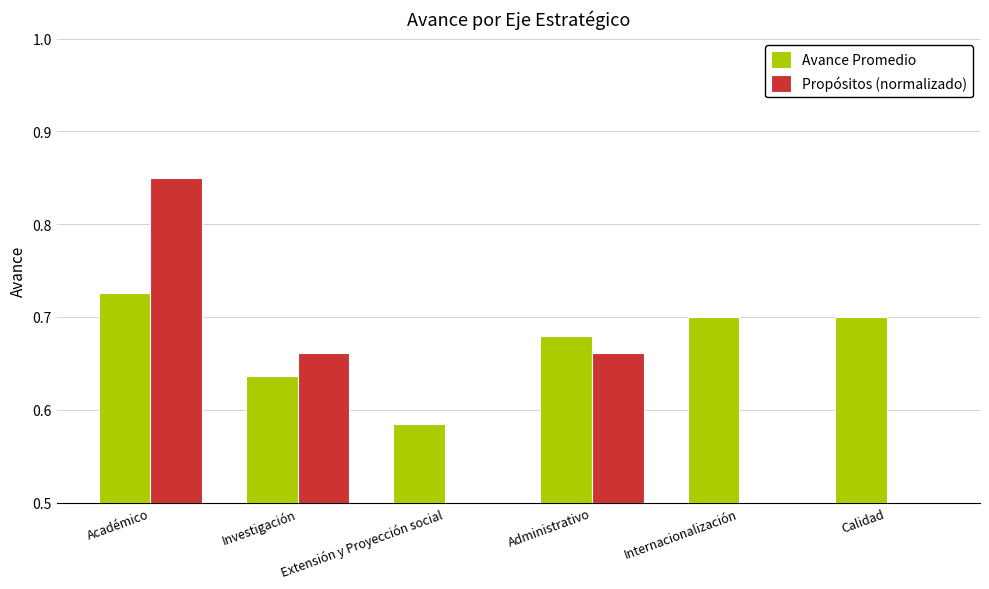

What is the sum of all Avance Promedio values?

4.0